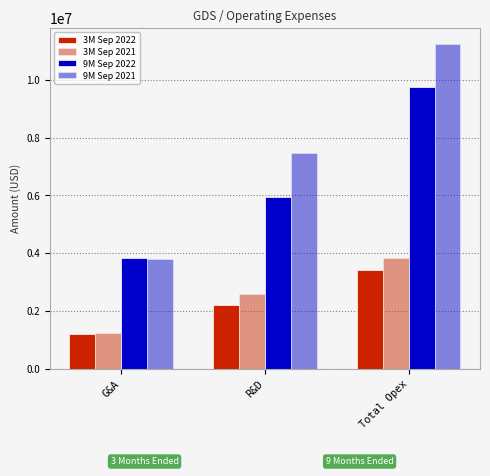

At which label does 9M Sep 2021 reach its peak?

Total Opex